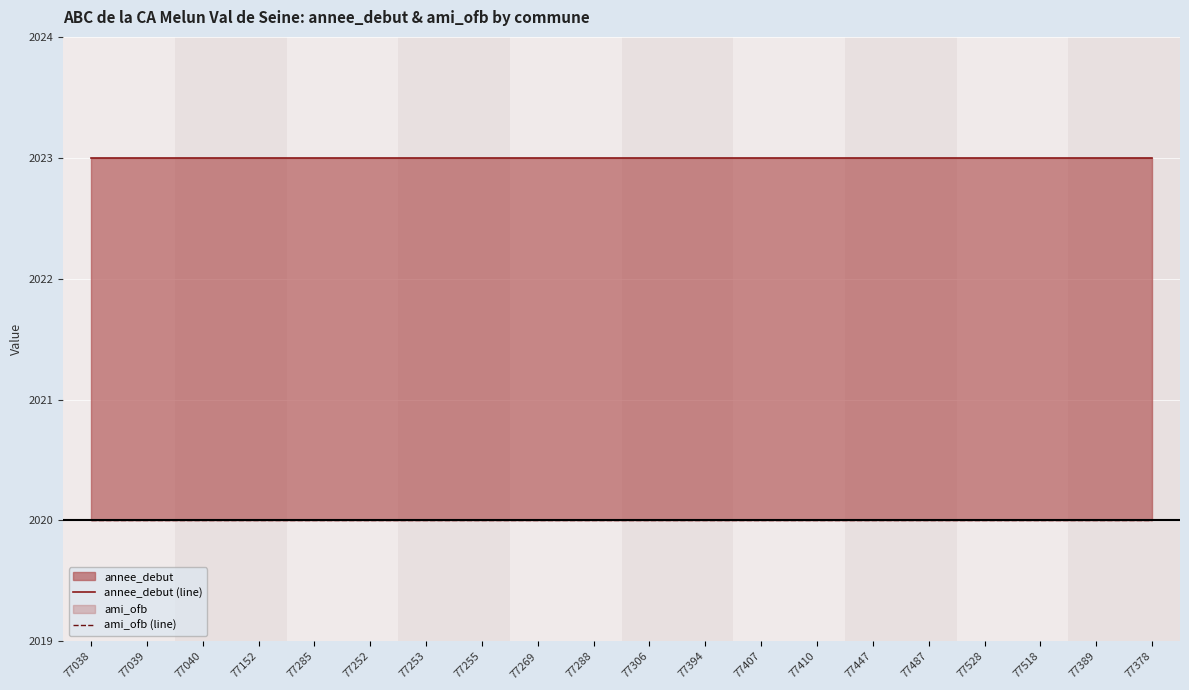

True or false: ami_ofb (line) and annee_debut (line) intersect in this chart.

False